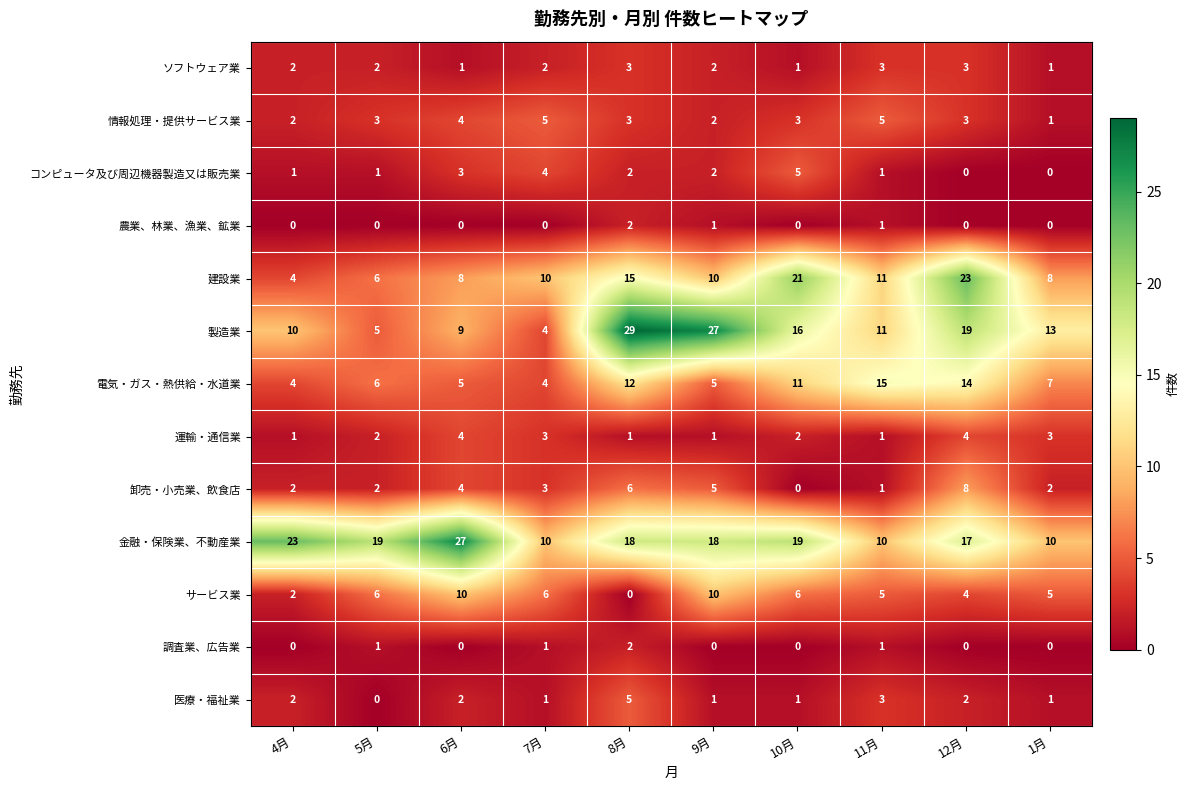

What is the difference between the maximum and minimum values in the サービス業 series?

10